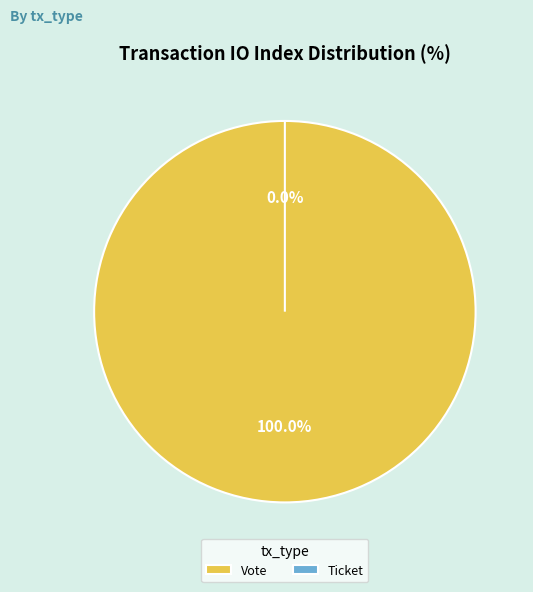

What is the largest slice in the pie chart?

Vote